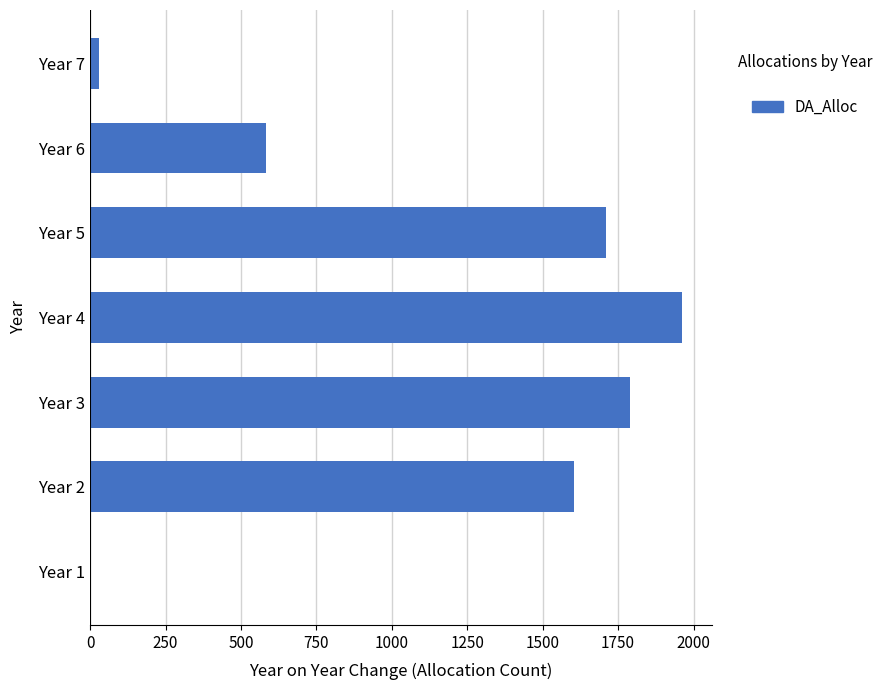

The value at Year 1 is 0. True or false?

True